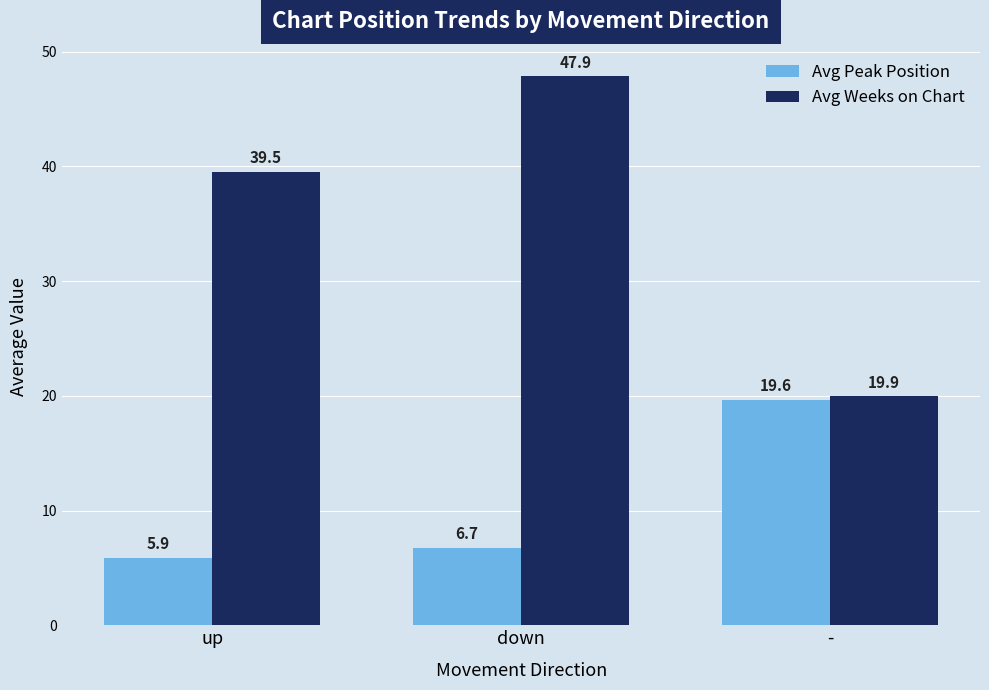

What is the label of the 1st bar from the right?

-